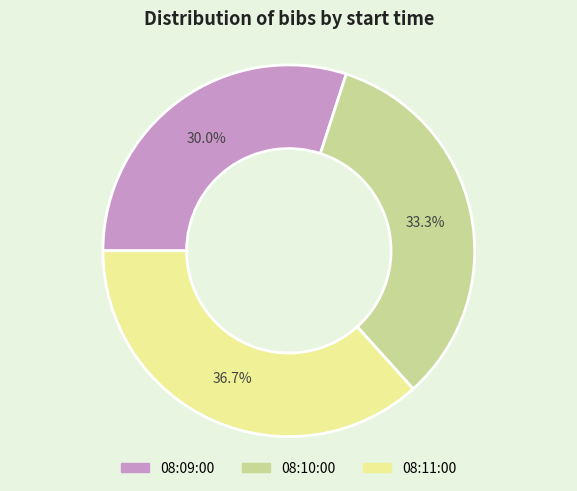

Is there any slice that represents more than half of the pie?

No